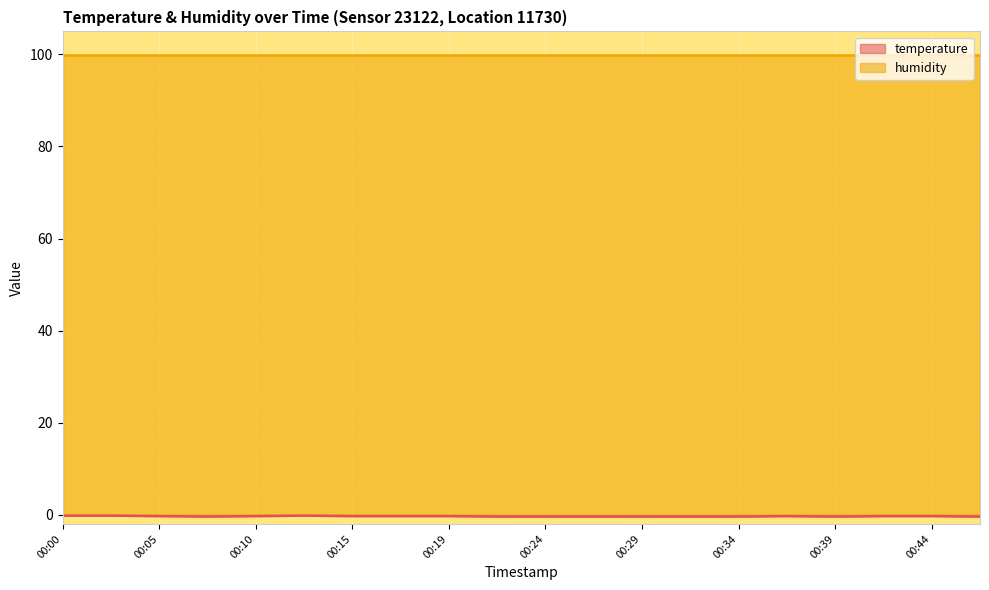

What is the change in value from 00:15 to 00:34?

-0.1